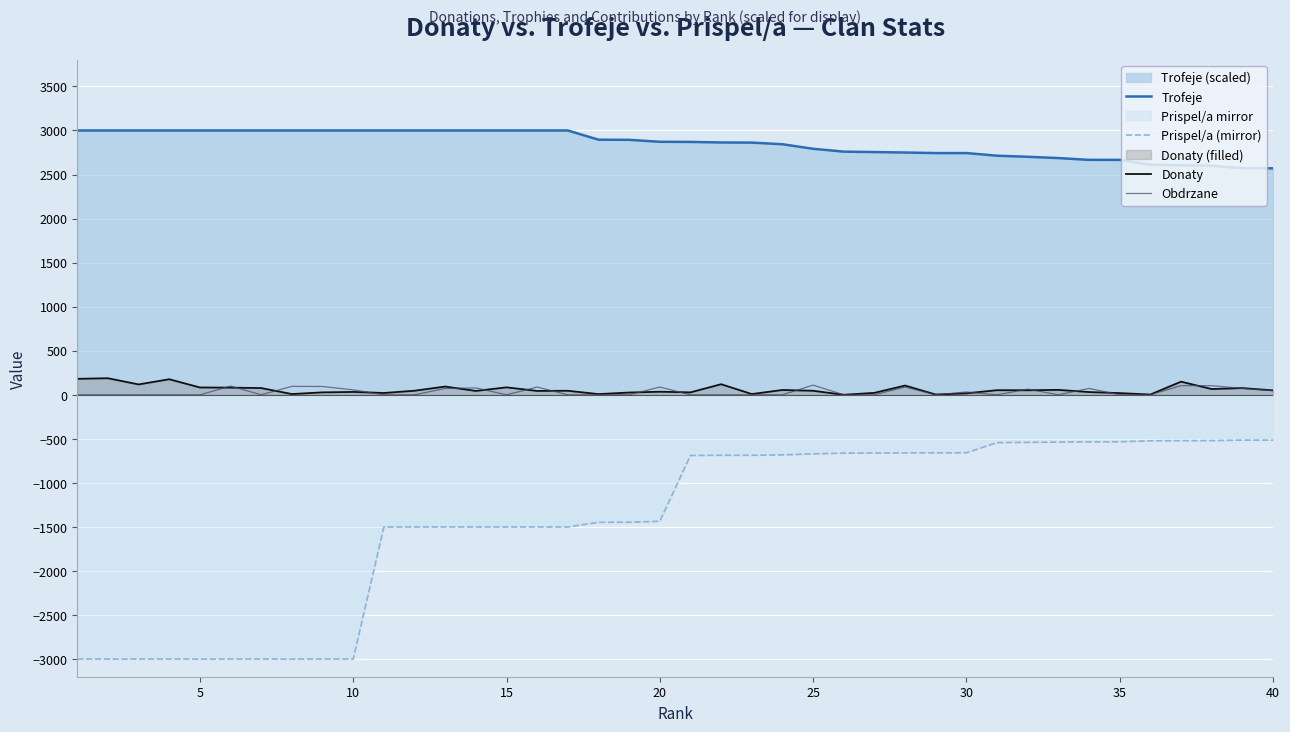

The value of Prispel/a (mirror) at 35 is -870.9. True or false?

False